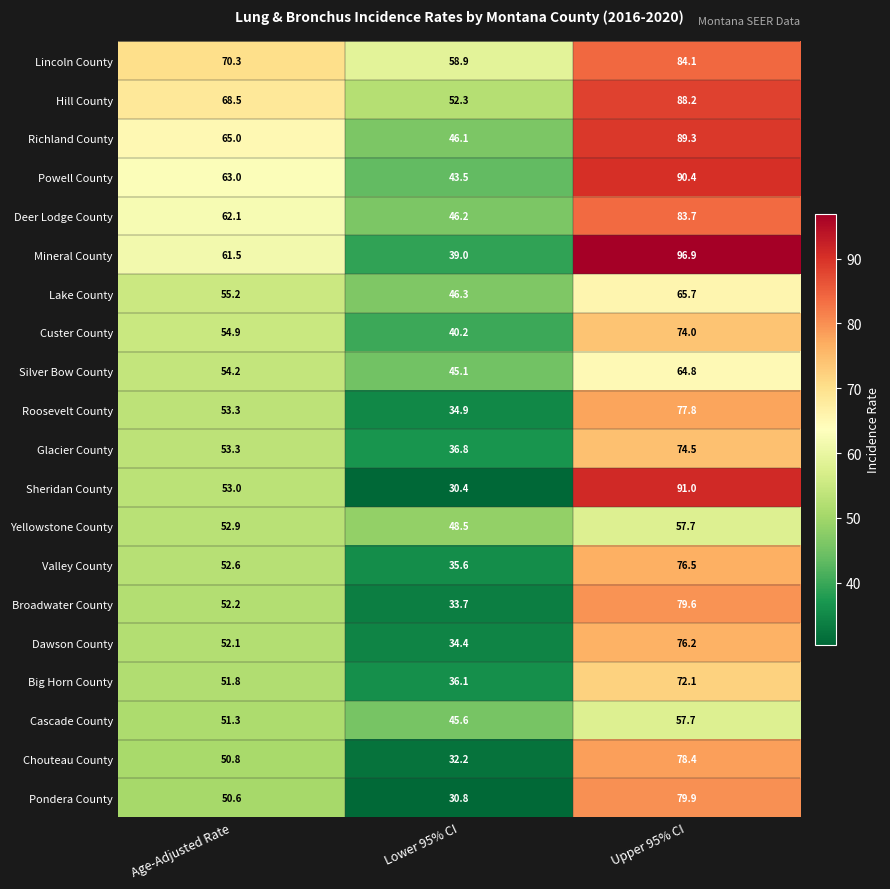

Which series has the widest spread of values?

Sheridan County